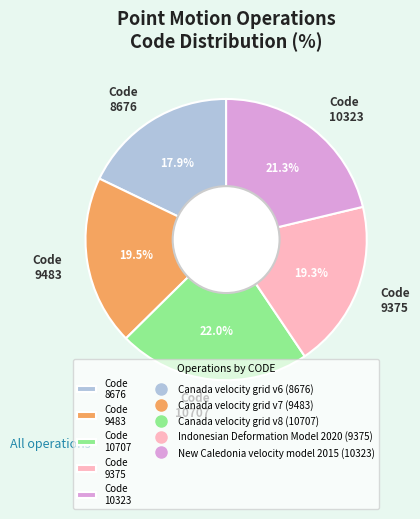

Which slice is the largest?

Code 10707